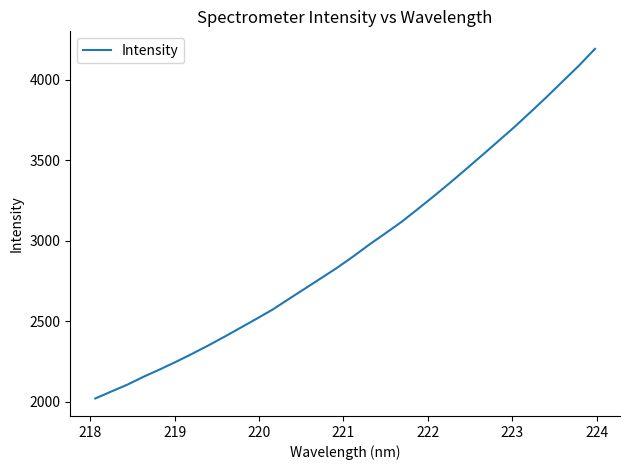

What is the greatest value displayed?

4193.1